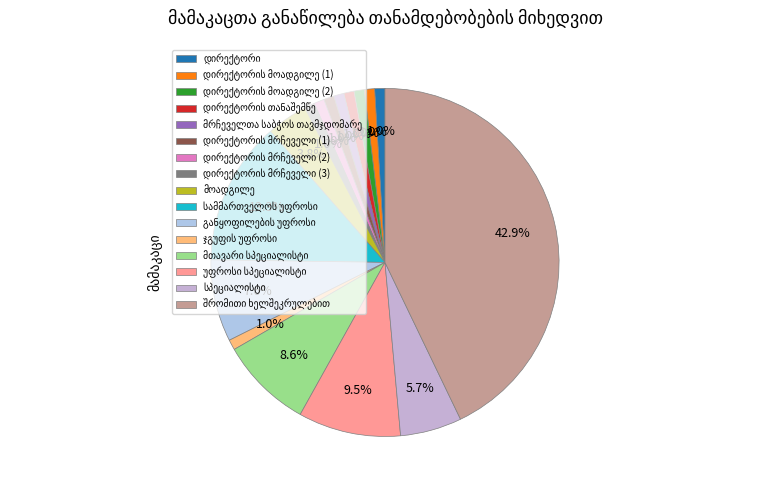

To the nearest percent, what portion does შრომითი ხელშეკრულებით represent?

43%